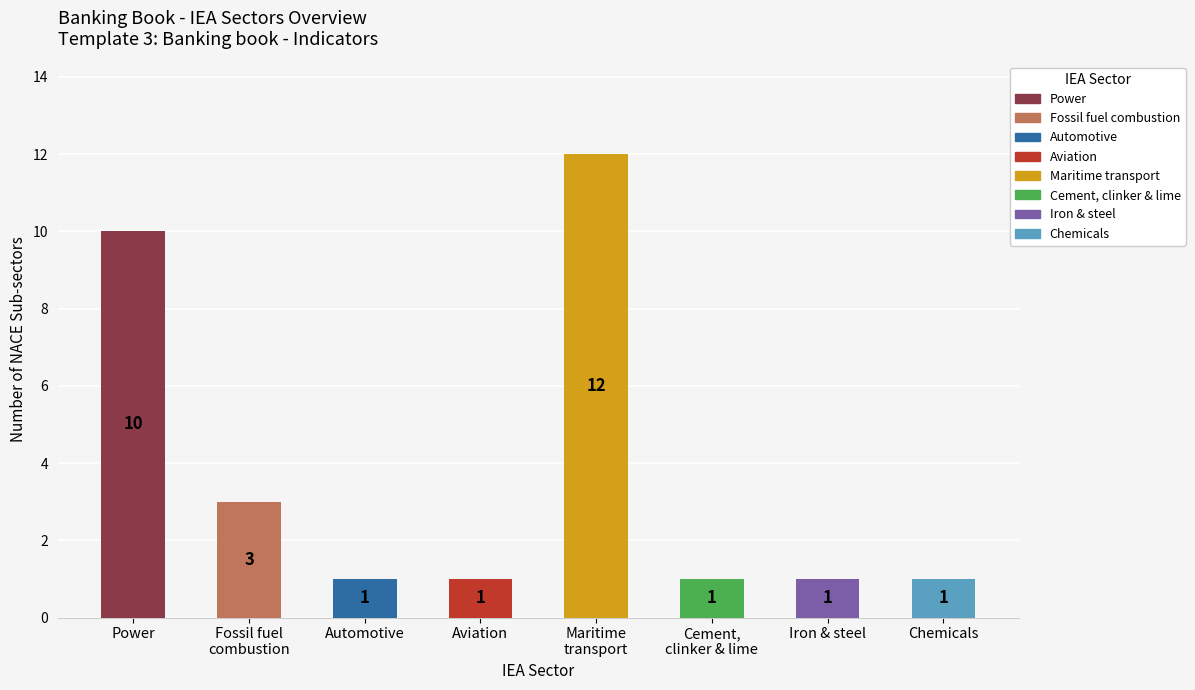

What is the maximum value shown in the chart?

12